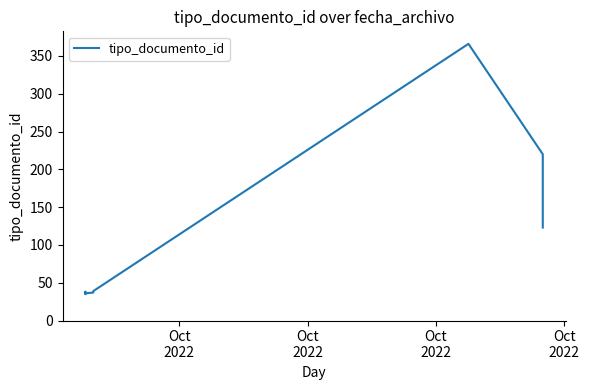

What is the greatest value displayed?

366